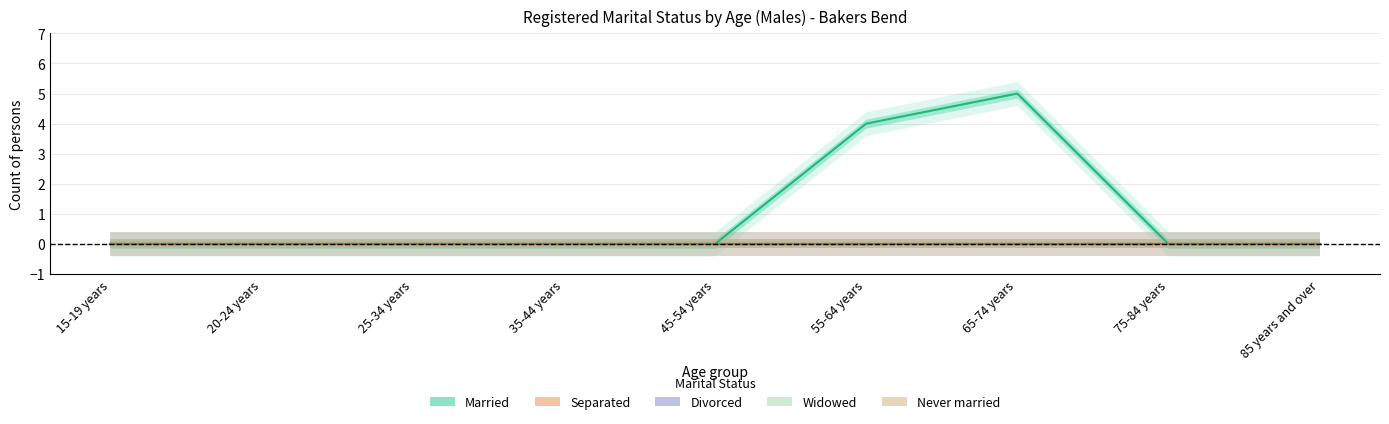

Reading left to right, list all the values displayed in this chart.

Married: 15-19 years=0	20-24 years=0	25-34 years=0	35-44 years=0	45-54 years=0	55-64 years=4	65-74 years=5	75-84 years=0	85 years and over=0
Separated: 15-19 years=0	20-24 years=0	25-34 years=0	35-44 years=0	45-54 years=0	55-64 years=0	65-74 years=0	75-84 years=0	85 years and over=0
Divorced: 15-19 years=0	20-24 years=0	25-34 years=0	35-44 years=0	45-54 years=0	55-64 years=0	65-74 years=0	75-84 years=0	85 years and over=0
Widowed: 15-19 years=0	20-24 years=0	25-34 years=0	35-44 years=0	45-54 years=0	55-64 years=0	65-74 years=0	75-84 years=0	85 years and over=0
Never married: 15-19 years=0	20-24 years=0	25-34 years=0	35-44 years=0	45-54 years=0	55-64 years=0	65-74 years=0	75-84 years=0	85 years and over=0